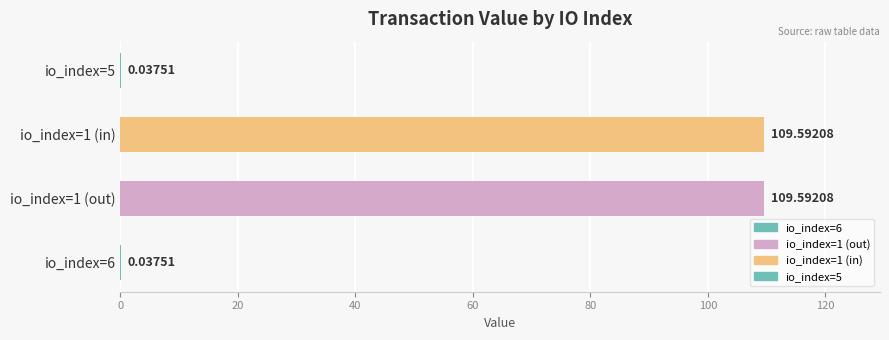

The value at io_index=6 is 0.0. True or false?

True